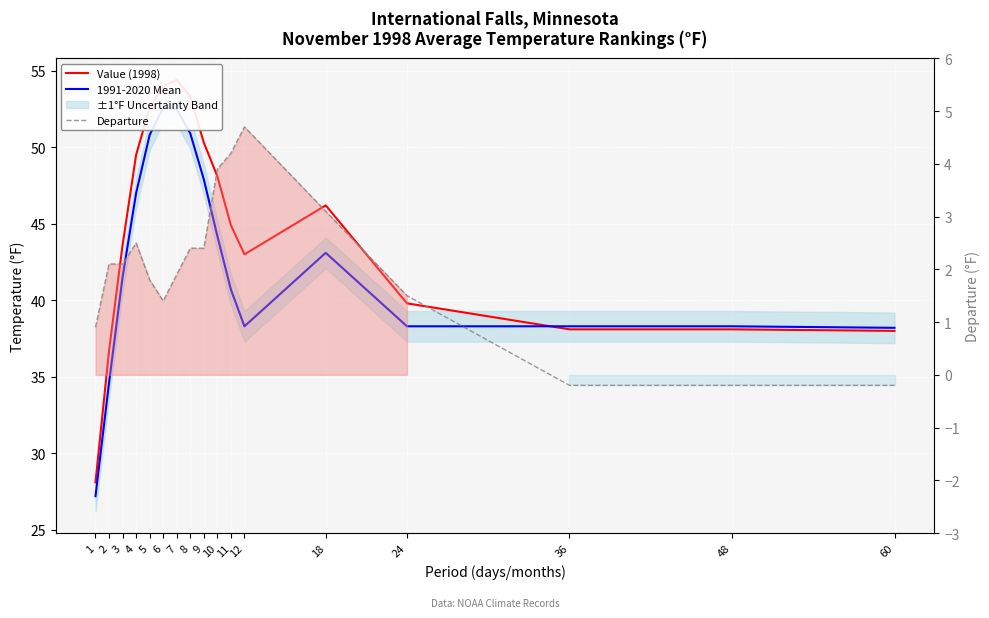

What is the total value across all series at 48?

76.2